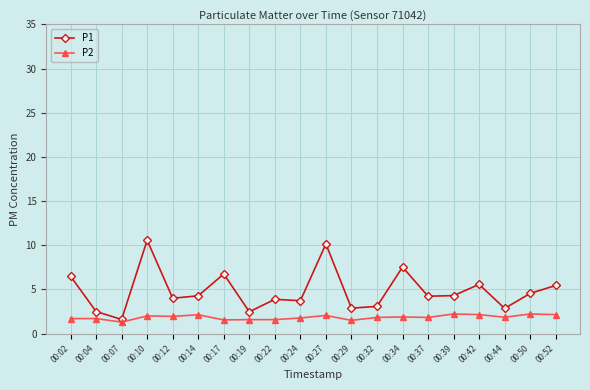

What is the value of the P1 point at the 10th from the left?

3.7